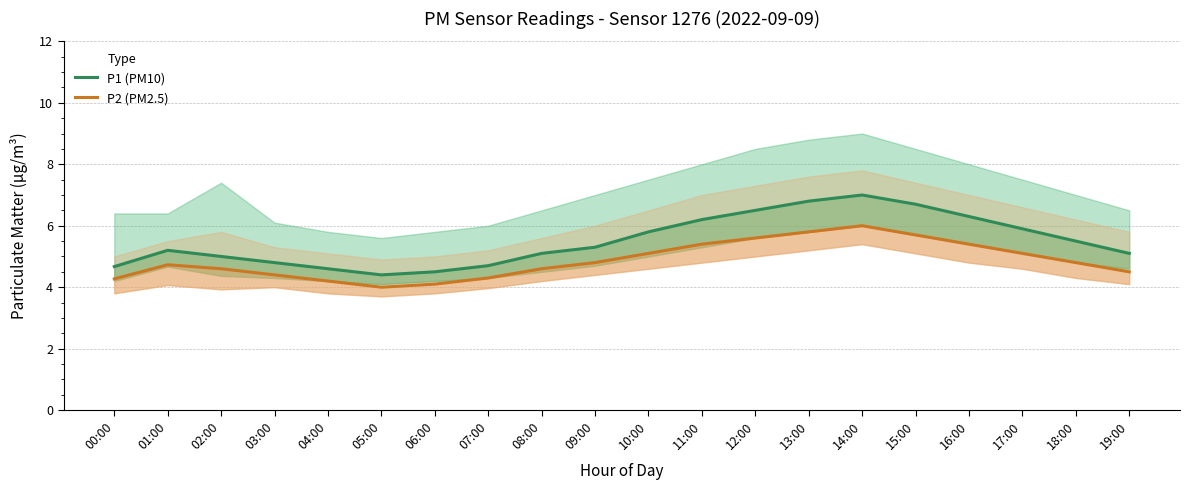

What is the minimum value for P2 (PM2.5)?

4.0